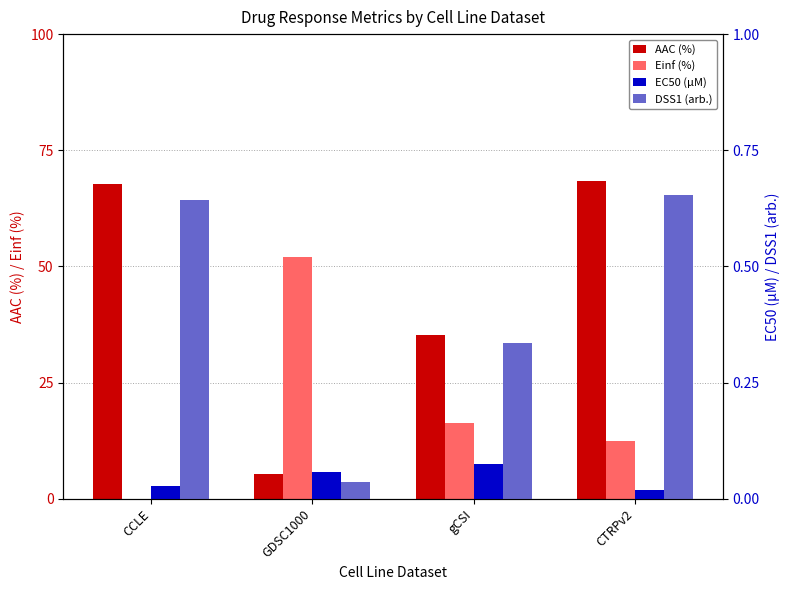

At CCLE, list the series in order from largest to smallest.

AAC (%), DSS1 (arb.), EC50 (µM), Einf (%)